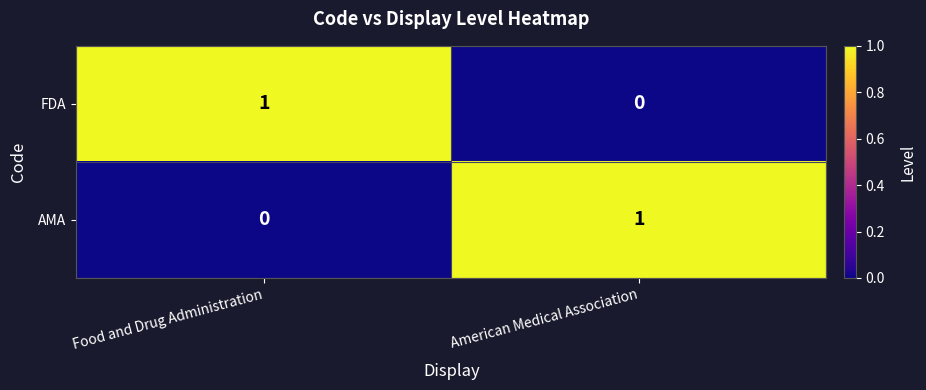

How many values in the AMA series are below 1?

1